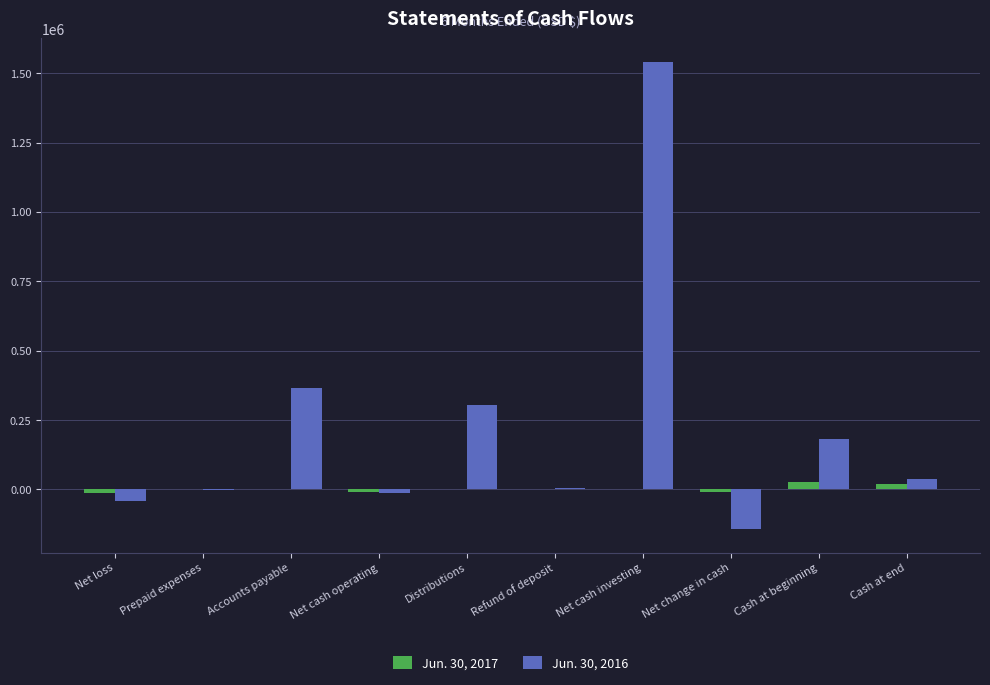

True or false: Jun. 30, 2017 has a value of 0 at Distributions.

True